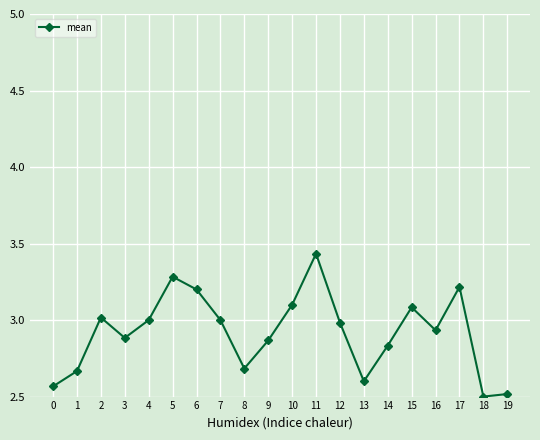

What is the change in value from 6 to 9?

-0.3